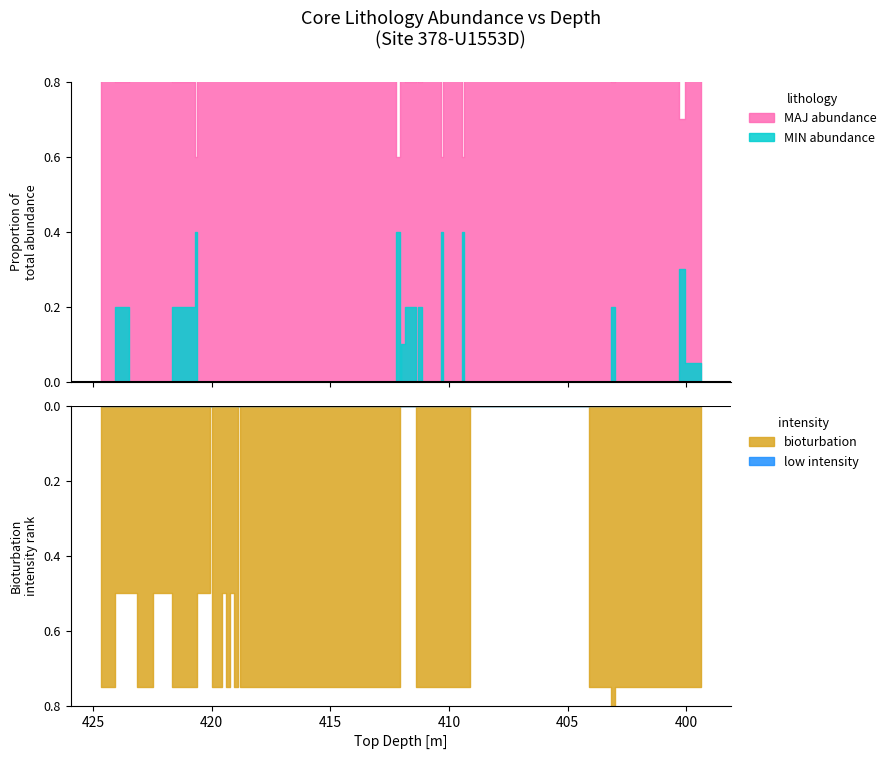

How many values in the min_abundance series exceed 0?

12